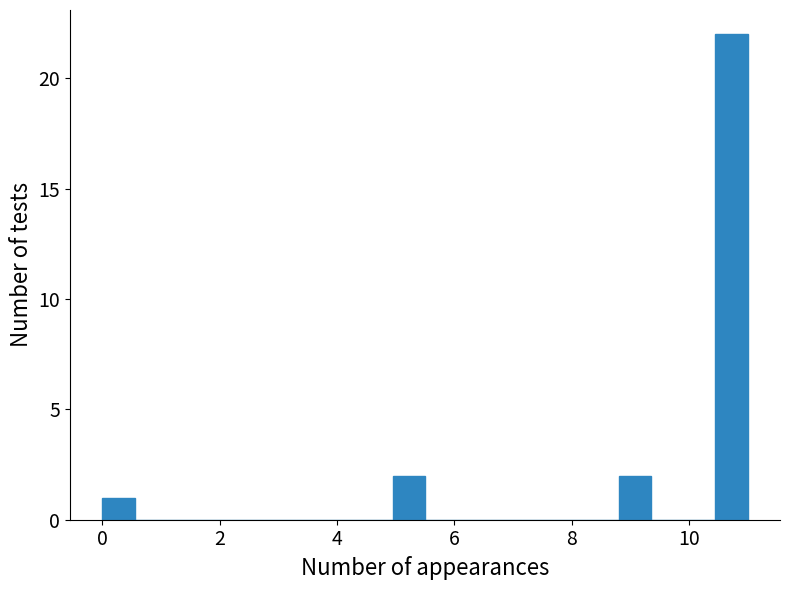

Around what value on the x-axis is the tallest bar? Give the approximate position of its centre, as read against the axis.

10.8